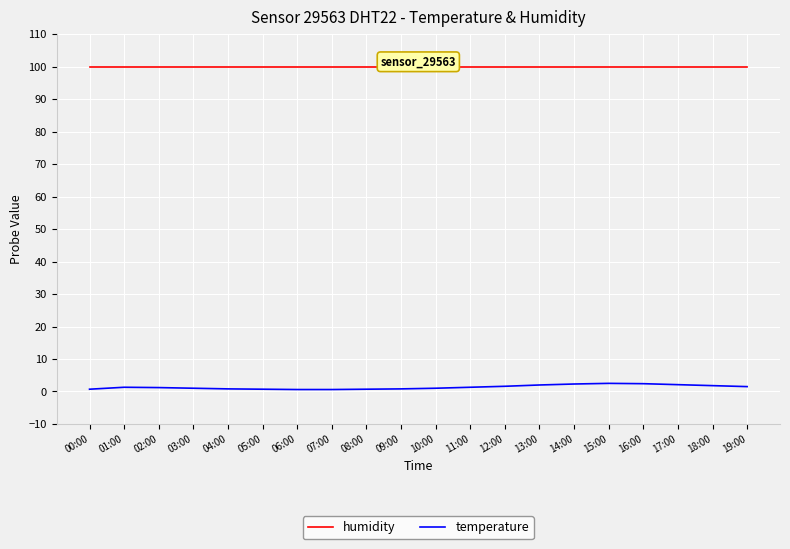

What is the difference between the maximum and minimum values in the temperature series?

1.9